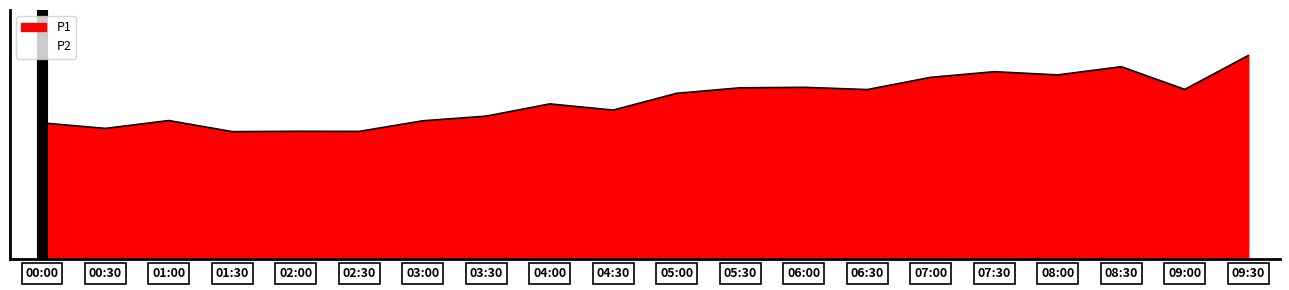

At which category does the data reach its first local peak?

01:00